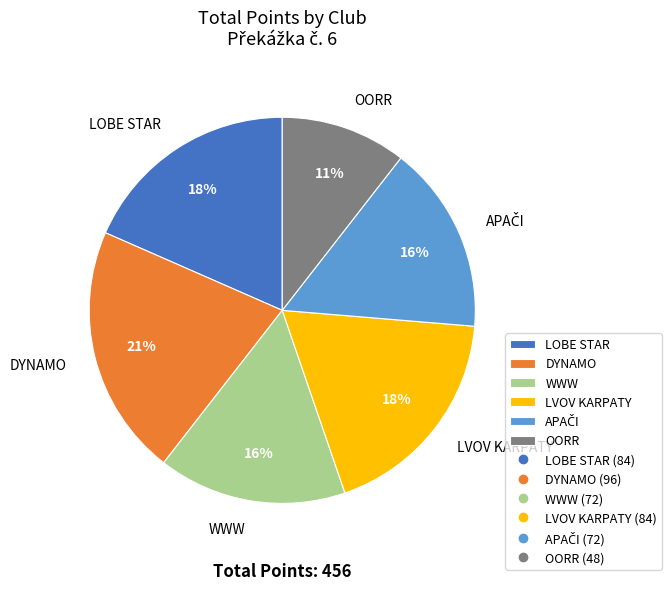

The WWW slice represents 10% of the pie. True or false?

False